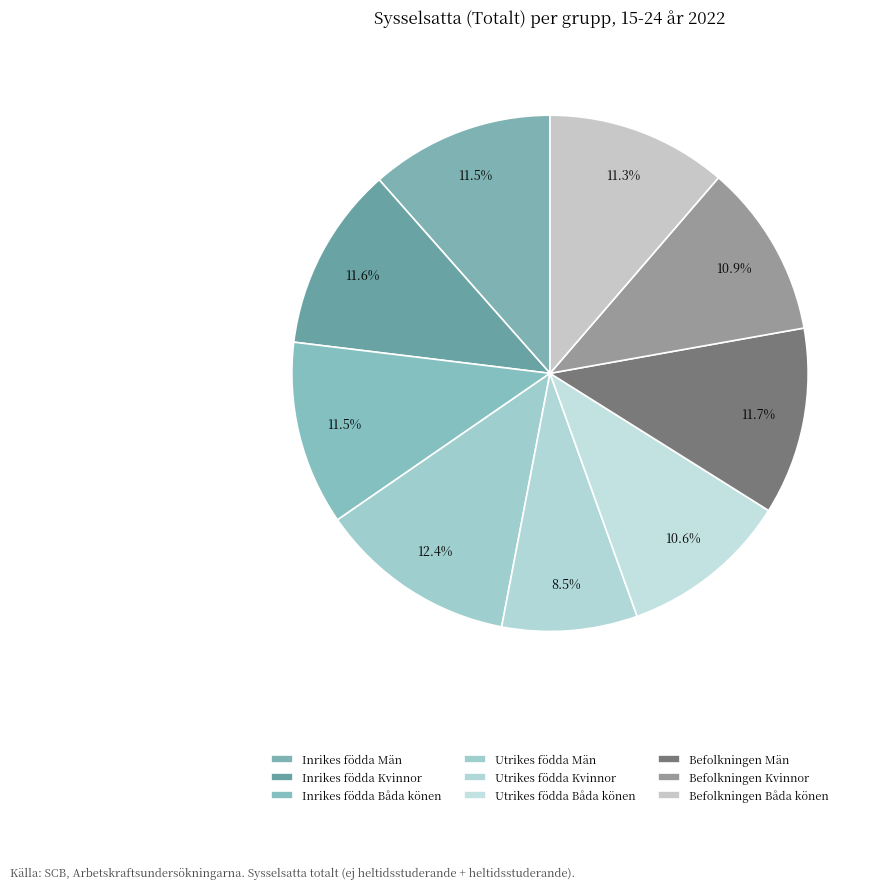

Count the number of slices in the pie.

9